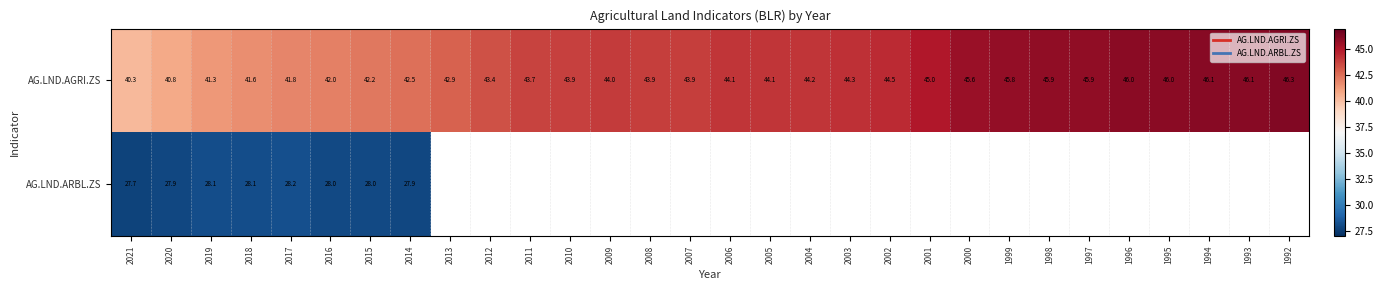

Which label corresponds to the smallest value in the chart?

2021